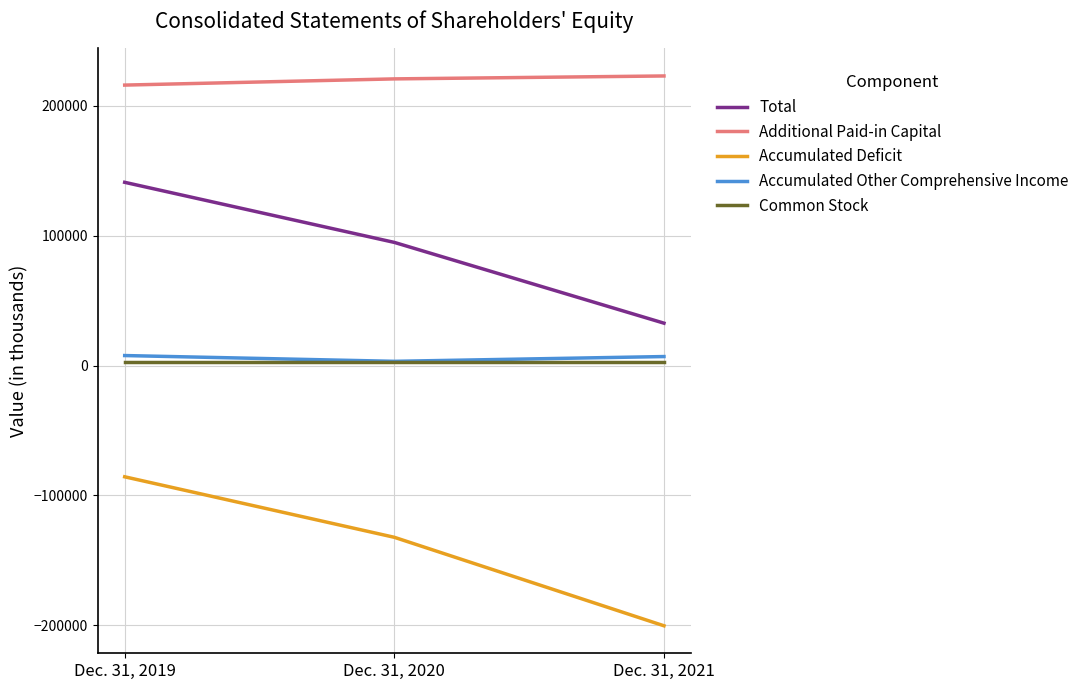

Rank the categories by Accumulated Other Comprehensive Income value from lowest to highest.

Dec. 31, 2020, Dec. 31, 2021, Dec. 31, 2019